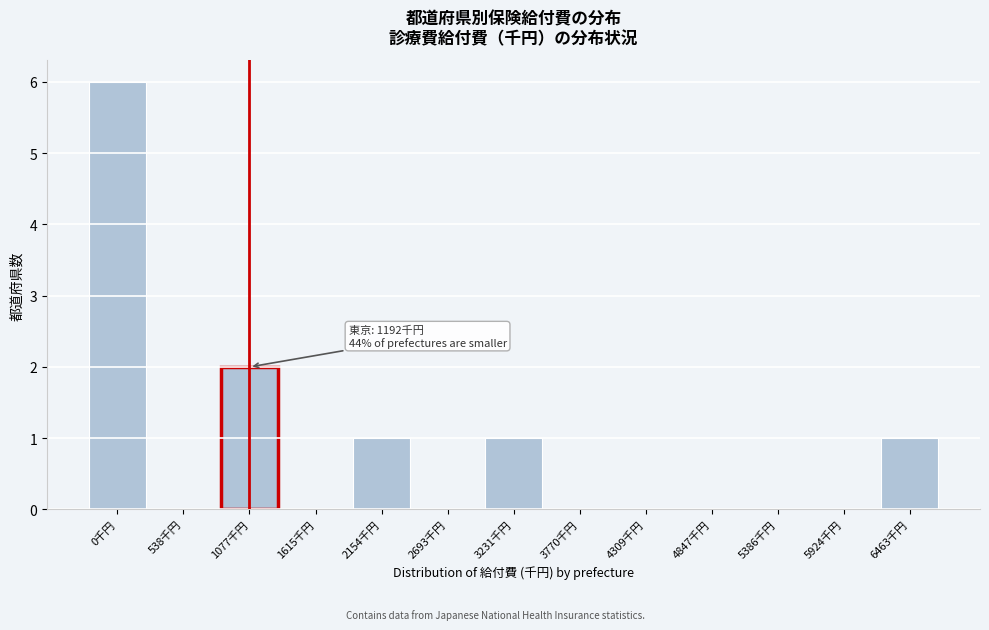

Reading left to right, extract all data points from this chart.

0千円=6	538千円=0	1077千円=2	1615千円=0	2154千円=1	2693千円=0	3231千円=1	3770千円=0	4309千円=0	4847千円=0	5386千円=0	5924千円=0	6463千円=1